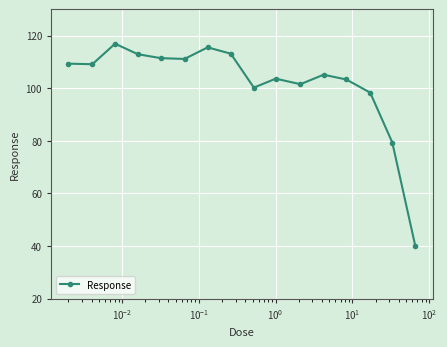

What is the sum of all values?

1630.5